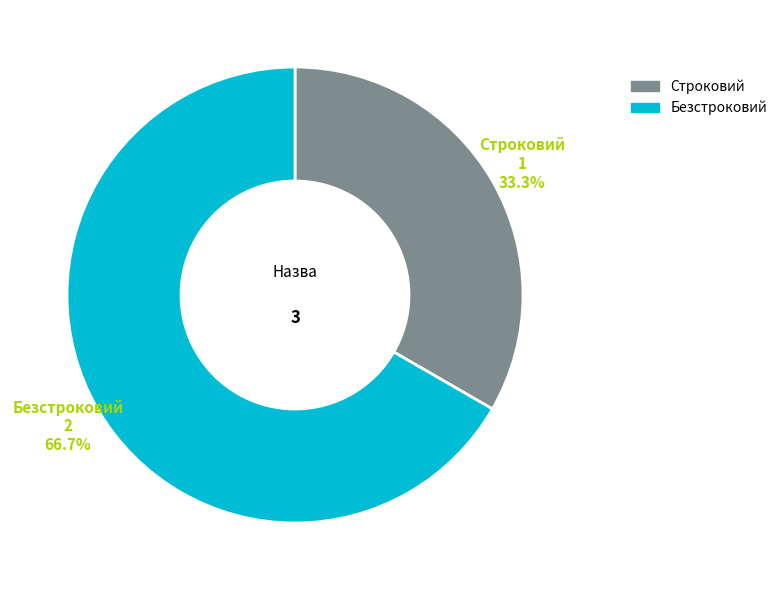

What is the majority slice?

Безстроковий